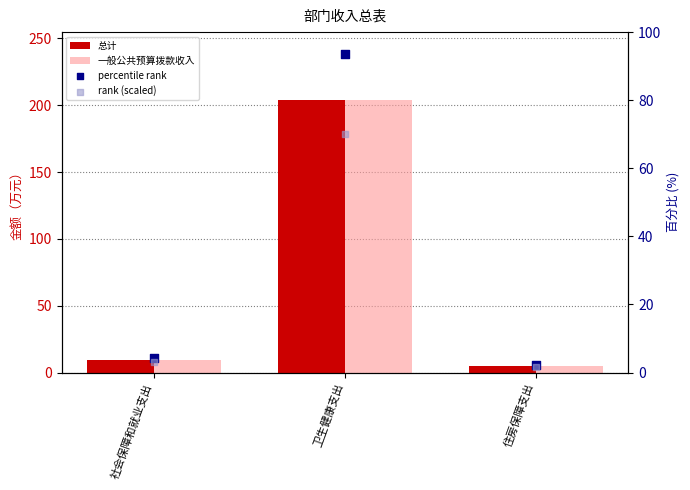

What are all the series names shown in the legend?

总计, 一般公共预算拨款收入, percentile rank, rank (scaled)